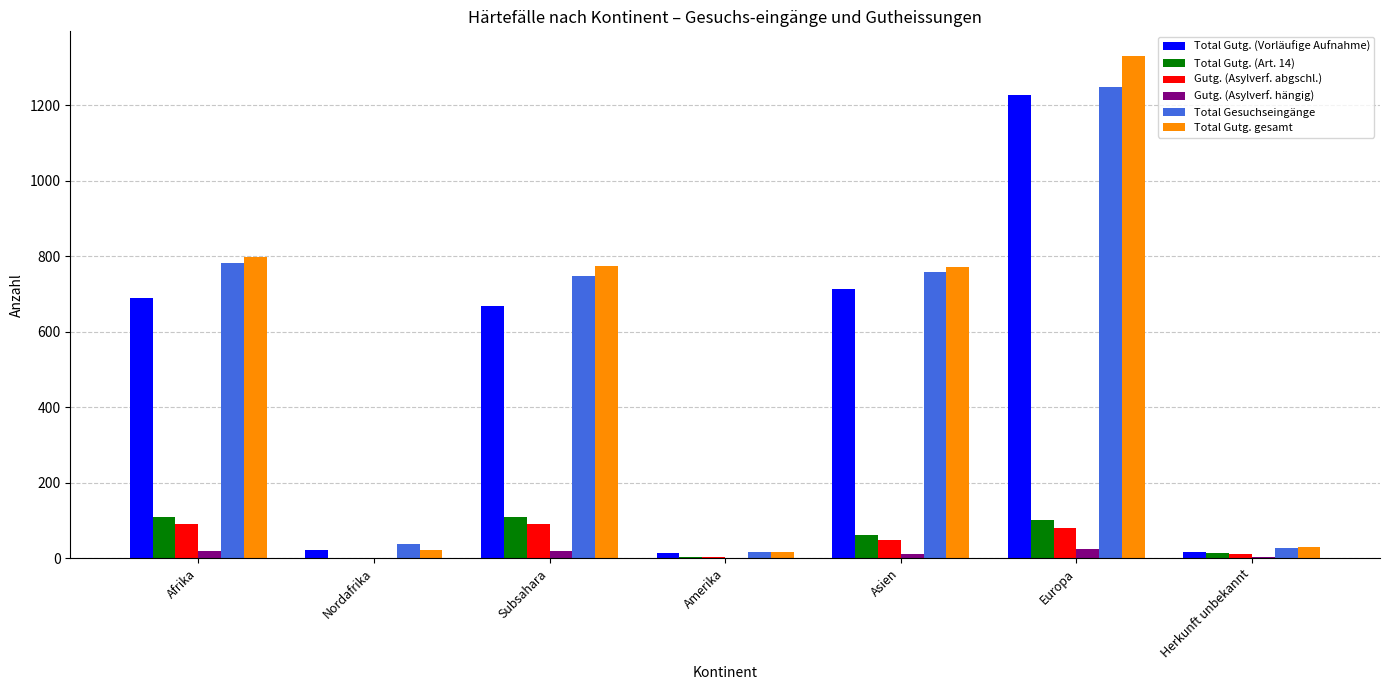

Are the bars grouped side by side (vs. stacked)?

Yes